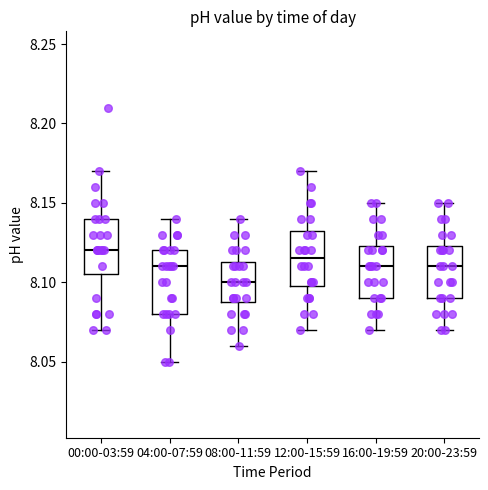

Which box's median line is the lowest?

08:00-11:59